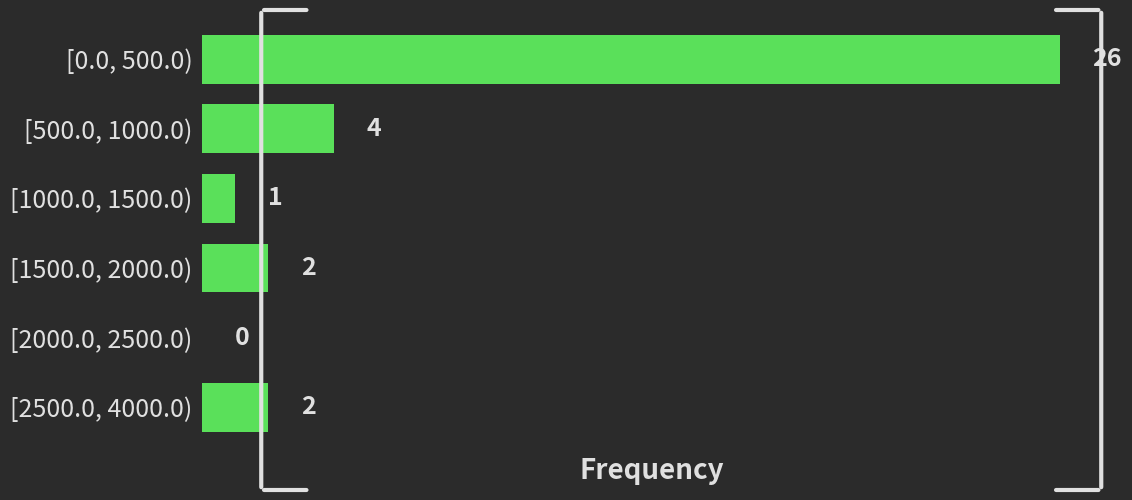

Reading top to bottom, extract all data points from this chart.

[0.0, 500.0)=26	[500.0, 1000.0)=4	[1000.0, 1500.0)=1	[1500.0, 2000.0)=2	[2000.0, 2500.0)=0	[2500.0, 4000.0)=2